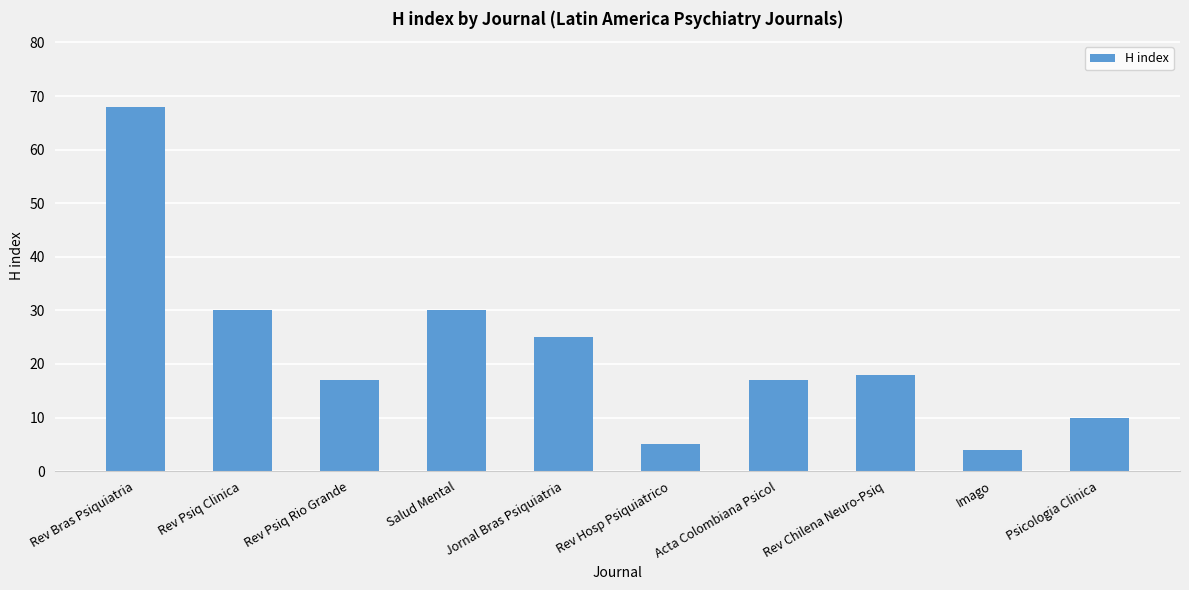

What is the sum of the values at Rev Bras Psiquiatria and Rev Chilena Neuro-Psiq?

86